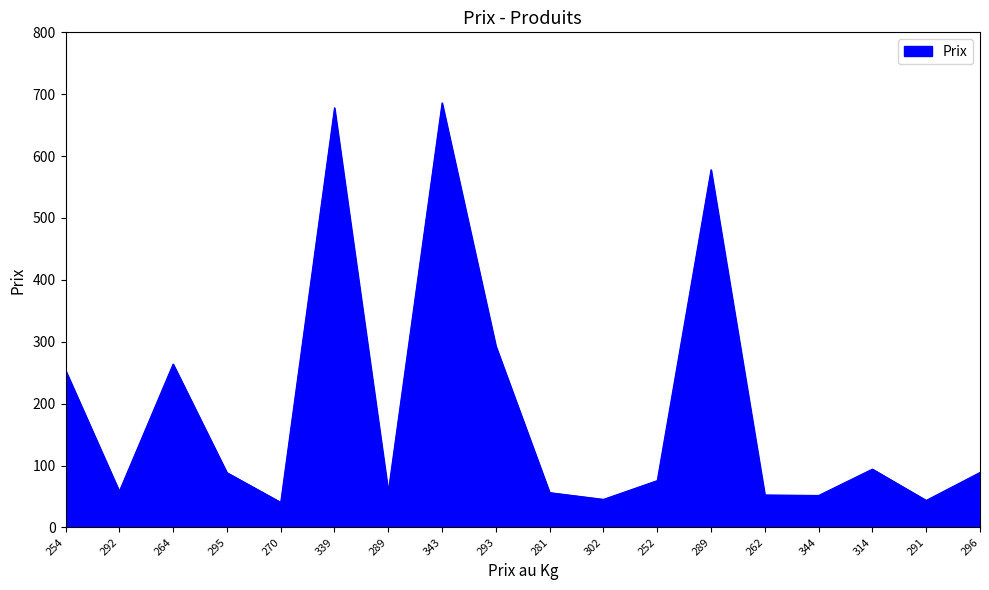

How many interior local valleys (lower than both neighbors) does the data have?

6